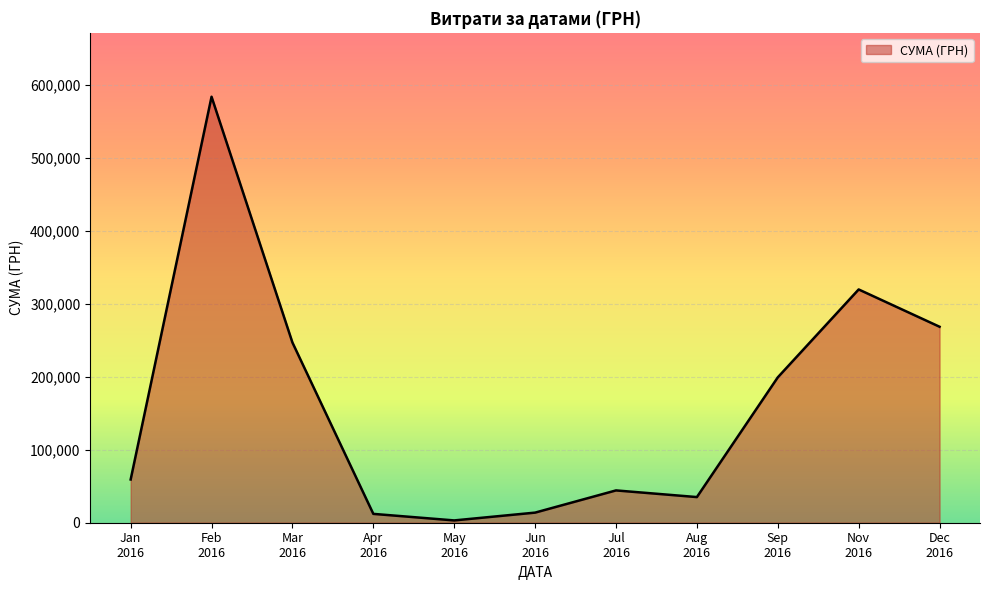

What is the maximum value shown in the chart?

583556.1